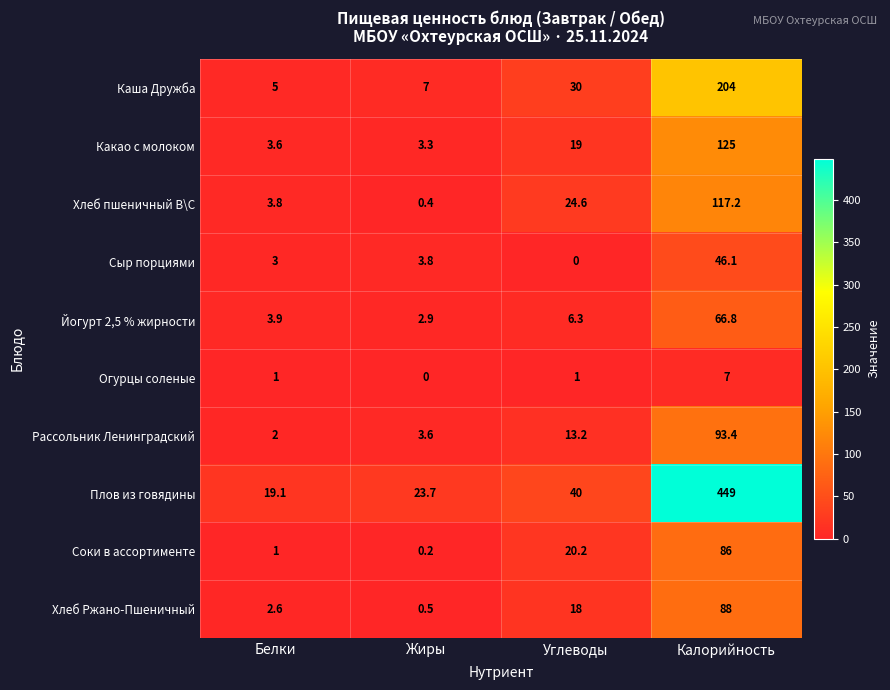

True or false: Хлеб пшеничный В\С has a value of 117.2 at Калорийность.

True